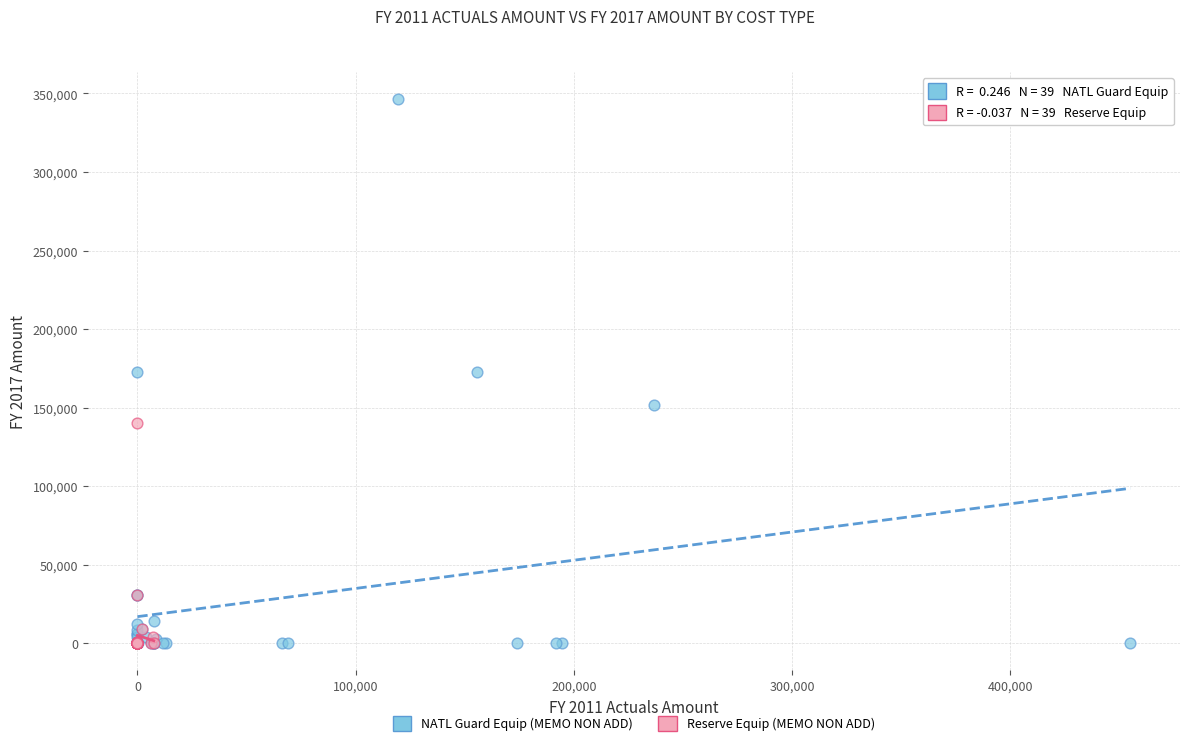

Which series reaches the maximum Y coordinate?

NATL Guard Equip (MEMO NON ADD)